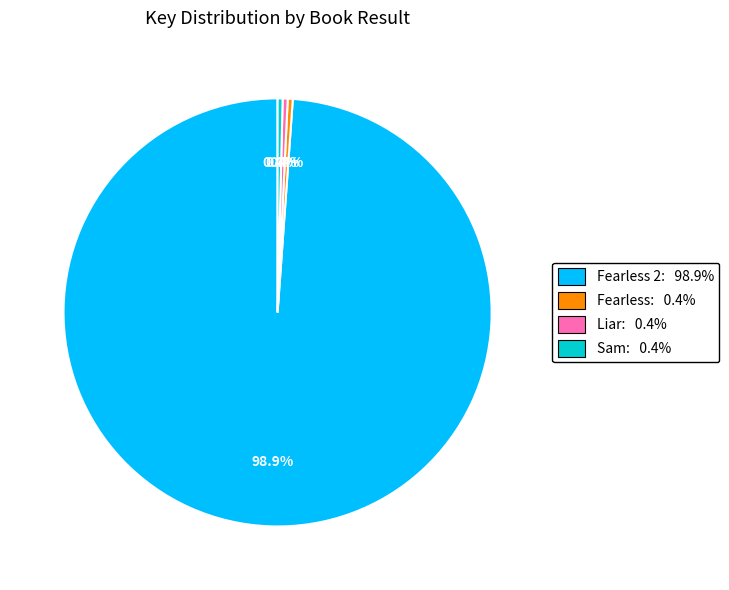

Between Sam: 0.4% and Fearless 2: 98.9%, which is larger?

Fearless 2: 98.9%